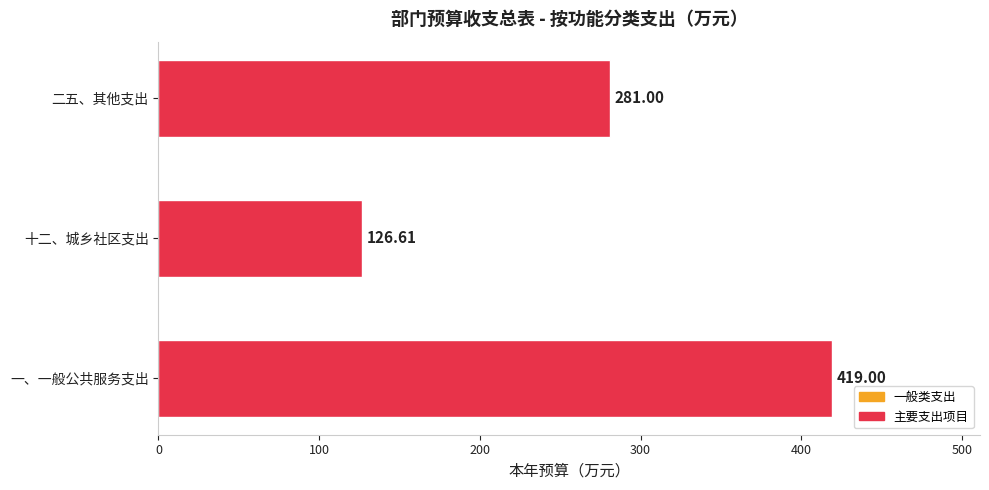

How many categories are shown in the chart?

3